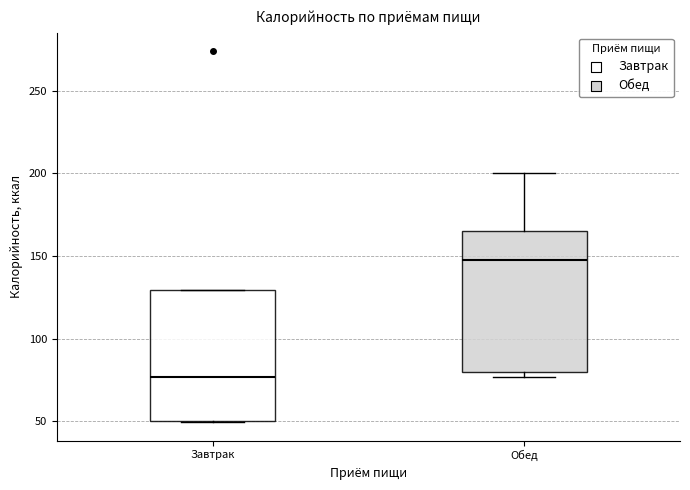

Where is the upper edge of the box for Завтрак on the y-axis? The values are not printed on the chart, so give them approximately, as read against the axis.

130